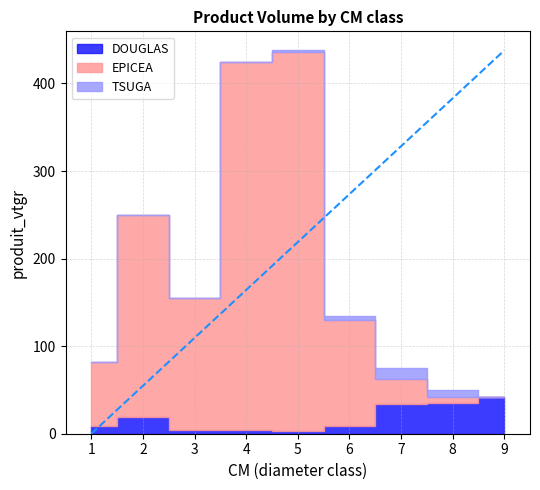

Is it true that TSUGA equals 2.9 at 8?

False